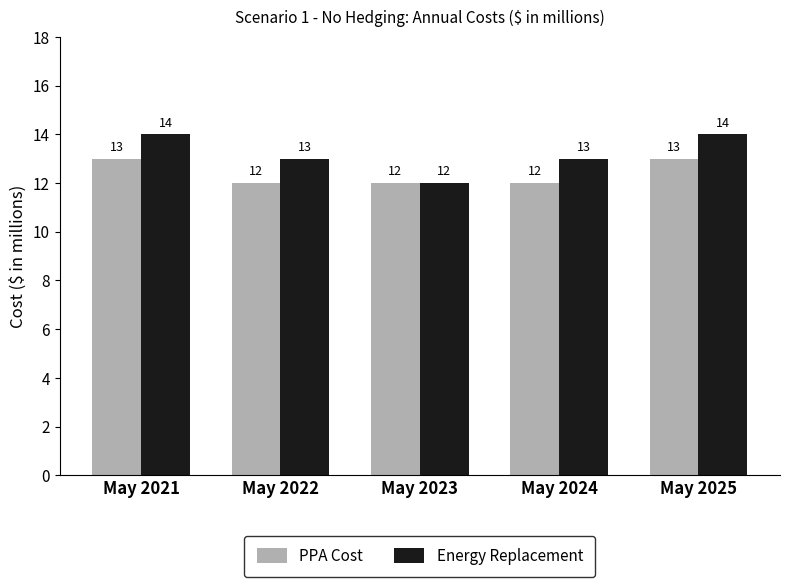

What is the difference between the maximum and minimum values in the PPA Cost series?

1